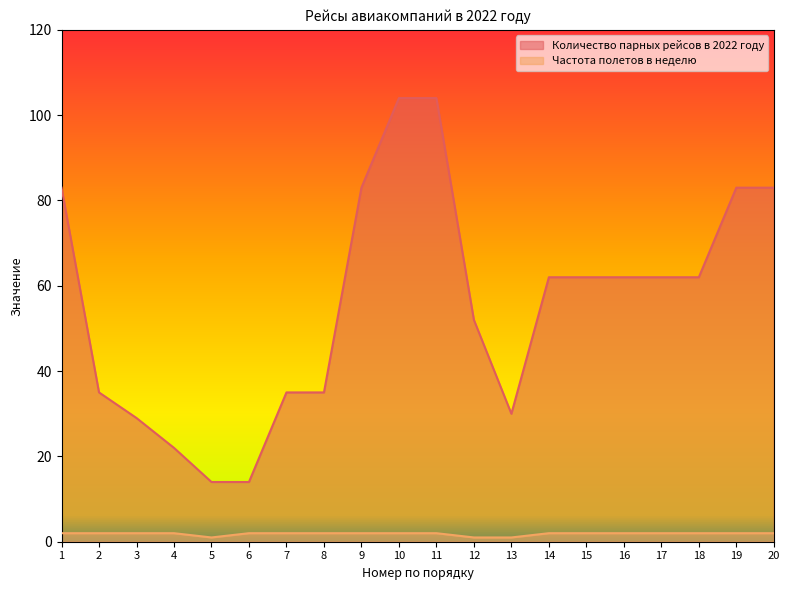

Reading right to left, transcribe all the data shown in this chart.

Количество парных рейсов в 2022 году: 20=83	19=83	18=62	17=62	16=62	15=62	14=62	13=30	12=52	11=104	10=104	9=83	8=35	7=35	6=14	5=14	4=22	3=29	2=35	1=83
Частота полетов в неделю: 20=2	19=2	18=2	17=2	16=2	15=2	14=2	13=1	12=1	11=2	10=2	9=2	8=2	7=2	6=2	5=1	4=2	3=2	2=2	1=2